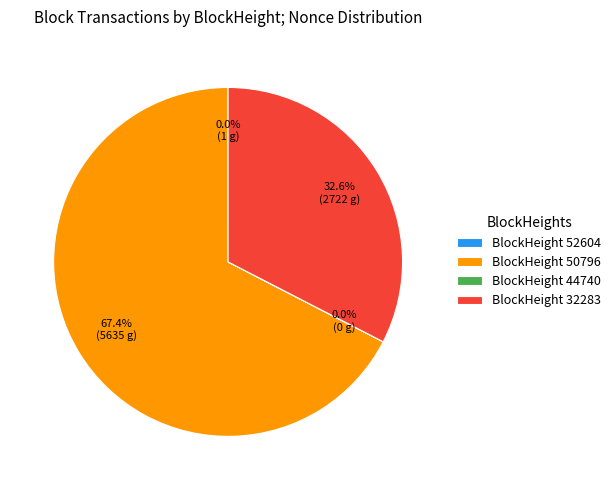

What is the majority slice?

BlockHeight 50796